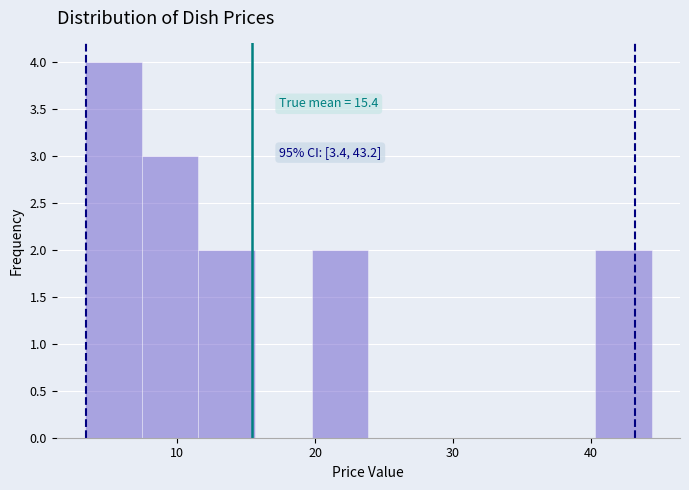

Which range on the x-axis has the tallest bar?

3 to 7